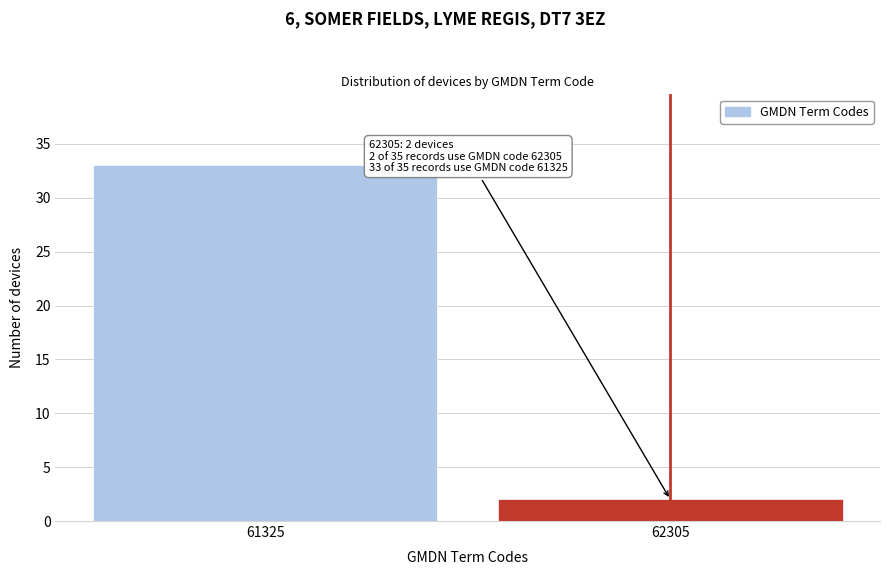

Reading right to left, list all the values displayed in this chart.

62305=2	61325=33